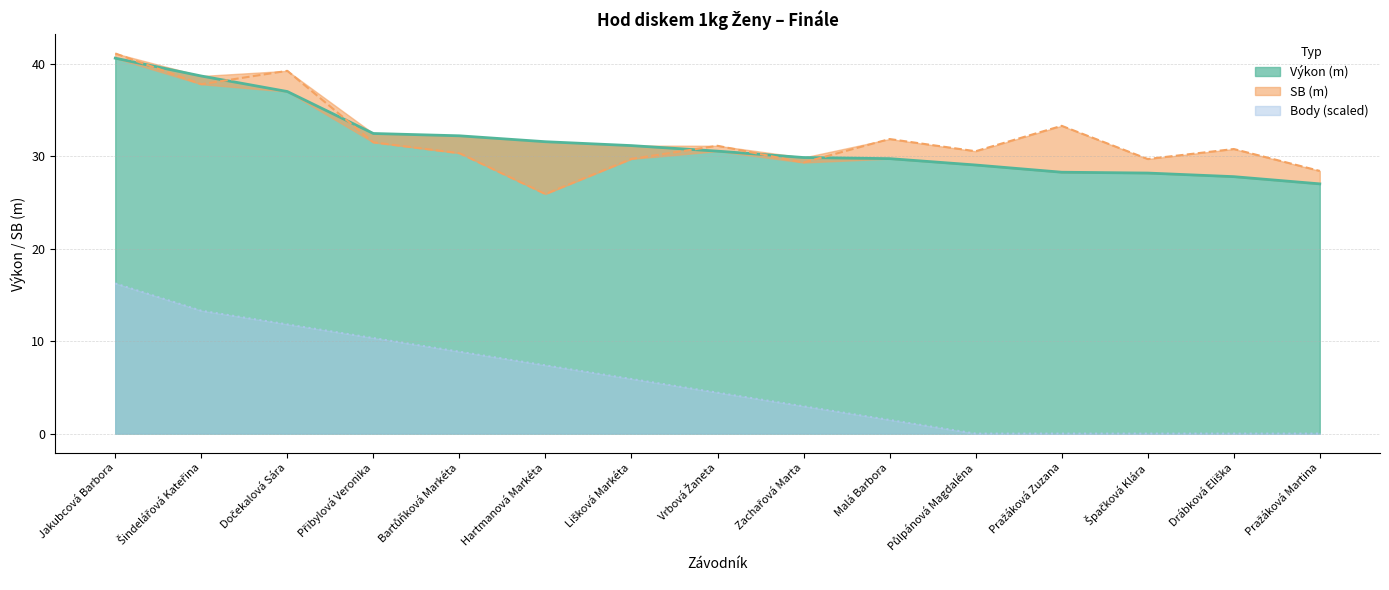

True or false: Body and Výkon (m) cross at least once.

False